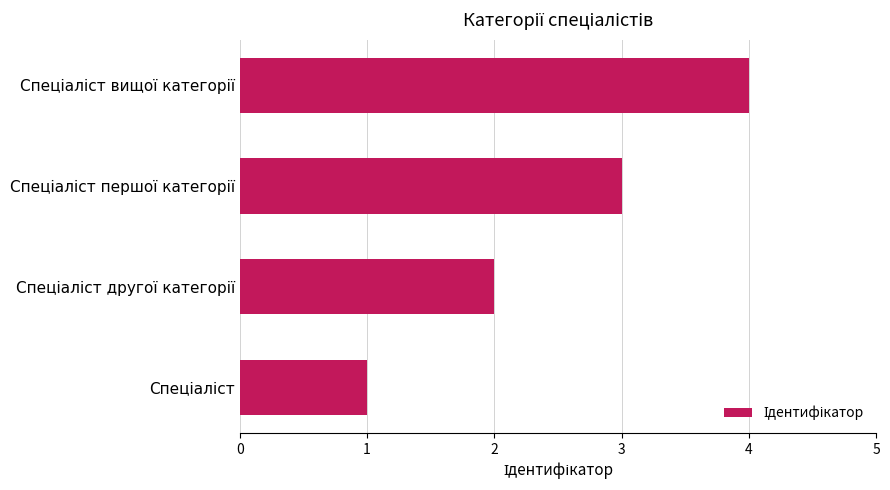

What is the greatest value displayed?

4